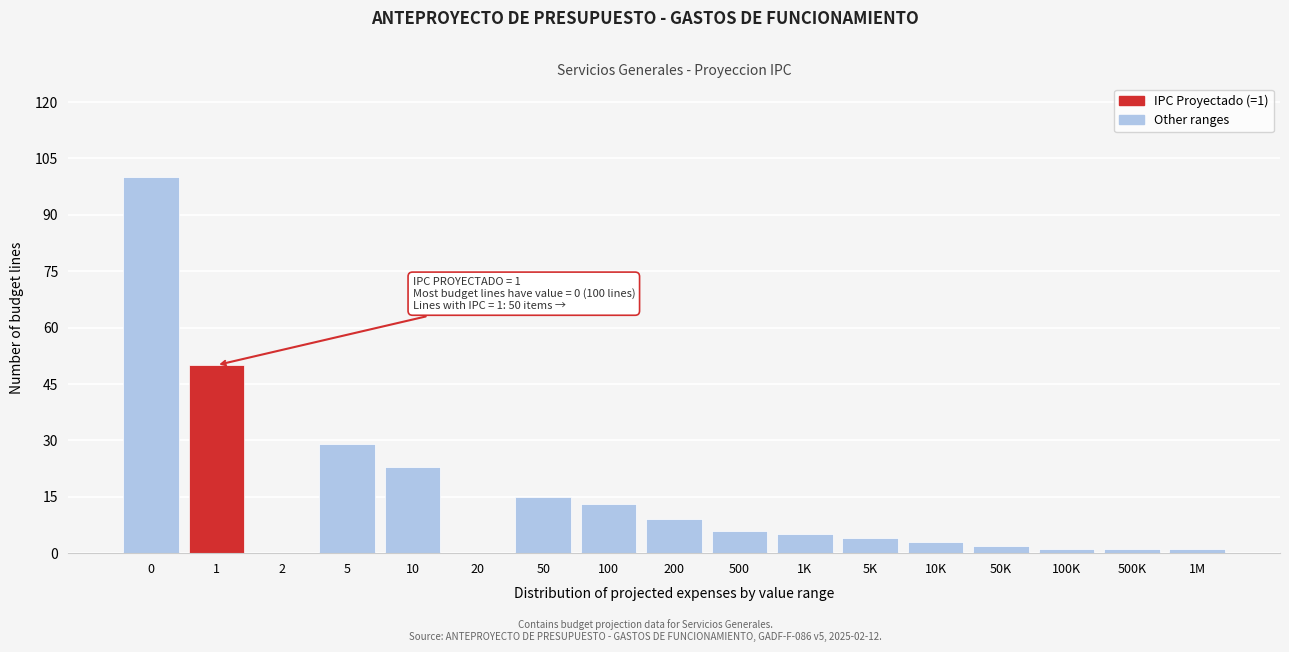

Reading right to left, transcribe all the data shown in this chart.

1M=1	500K=1	100K=1	50K=2	10K=3	5K=4	1K=5	500=6	200=9	100=13	50=15	20=0	10=23	5=29	2=0	1=50	0=100